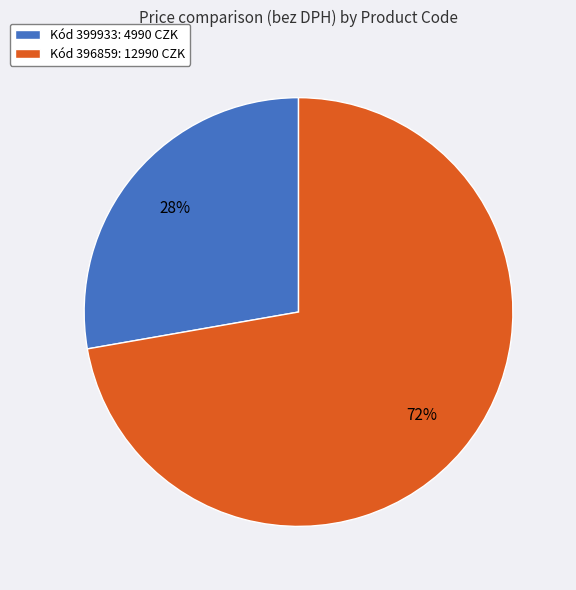

Which slice is the largest?

Kód 396859: 12990 CZK